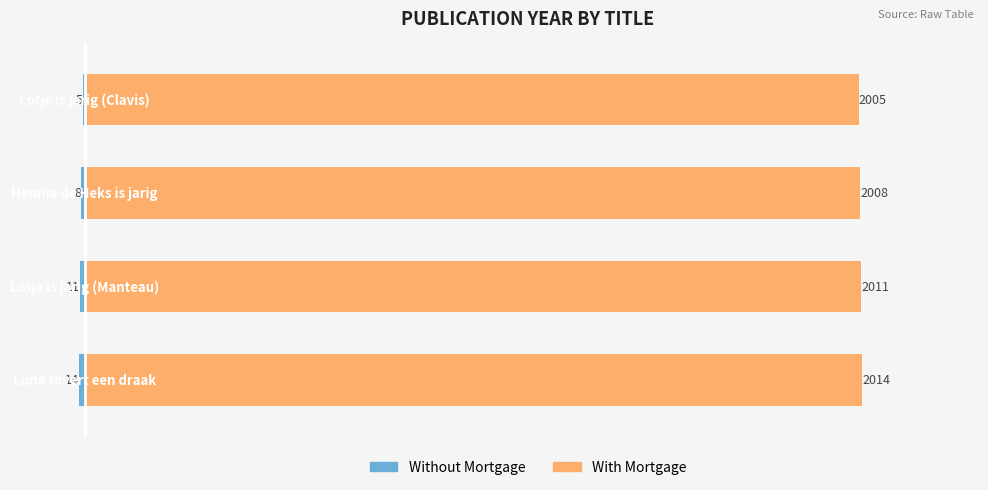

Rank the series by their average value, from highest to lowest.

With Mortgage, Without Mortgage